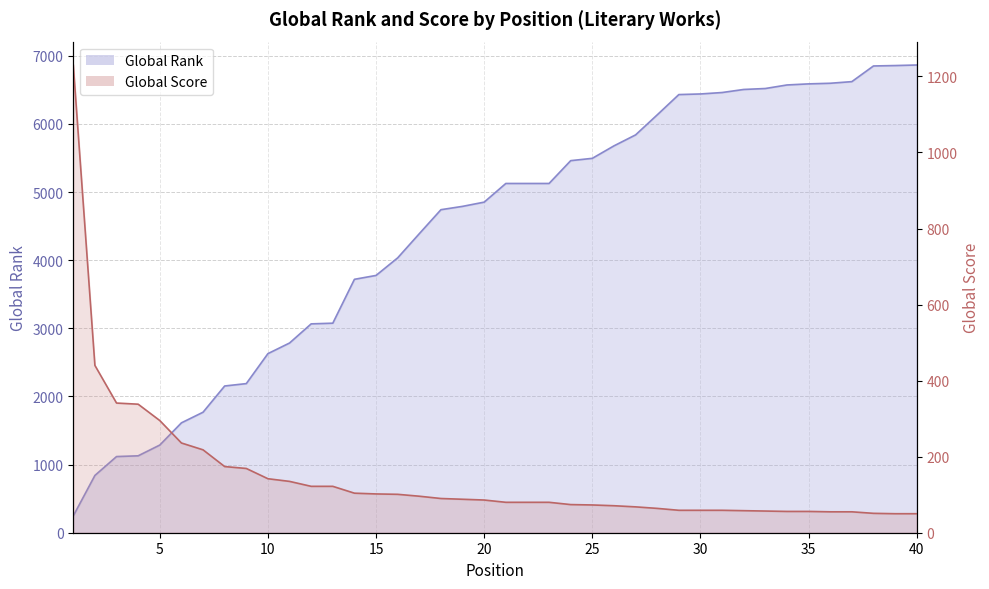

Rank the series by their average value, from lowest to highest.

Global Score line, Global Rank line